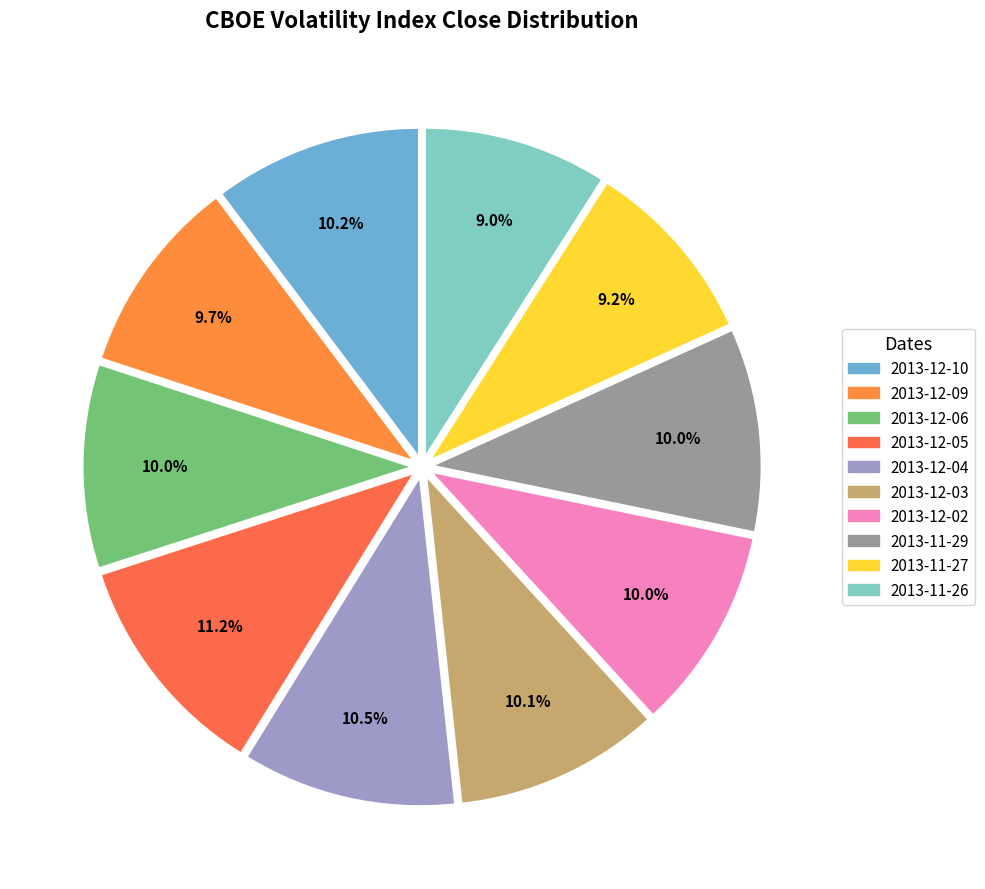

The 2013-11-27 slice represents 9% of the pie. True or false?

True